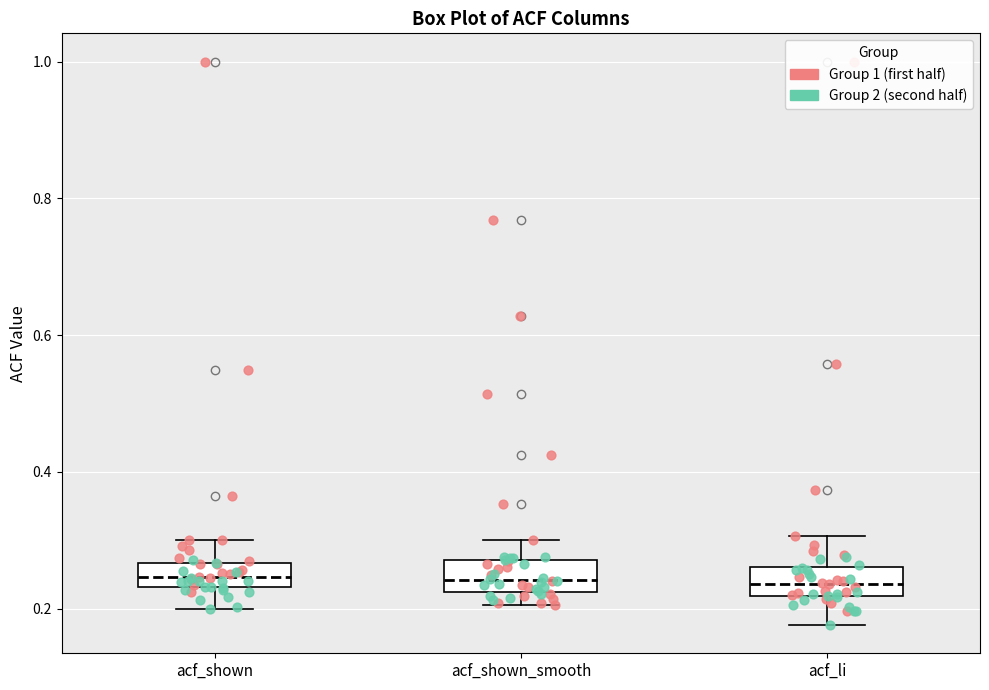

Reading left to right, read every box against the y-axis: the position of its median line, the range the box covers, and the ends of its whiskers. The values are not printed on the chart, so give them approximately, as read against the axis.

acf_shown: median 0.24 (inside the box), box 0.24 to 0.26, whiskers 0.20 to 0.30
acf_shown_smooth: median 0.24, box 0.22 to 0.28, whiskers 0.20 to 0.30
acf_li: median 0.24, box 0.22 to 0.26, whiskers 0.18 to 0.30